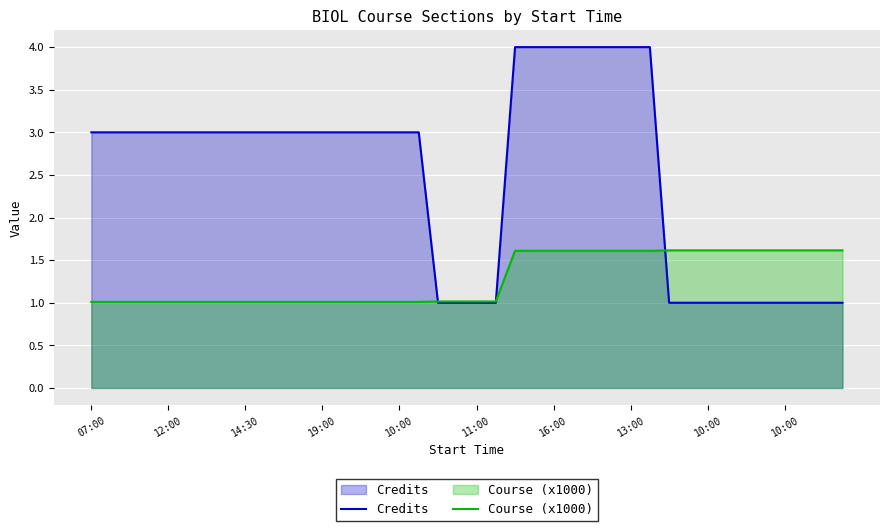

True or false: Credits and Course (x1000) cross at least once.

True